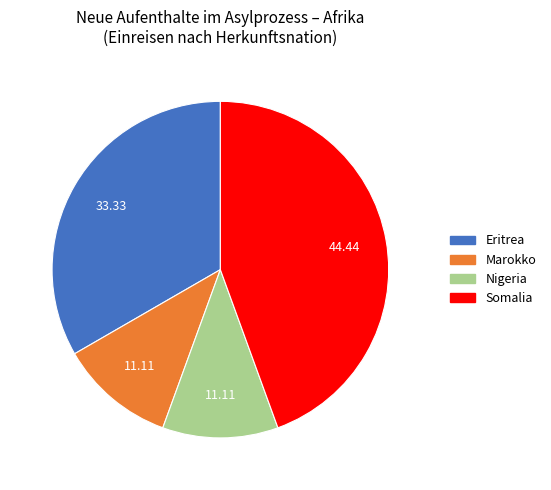

What is the ratio of the value at Eritrea to the value at Nigeria?

3.0